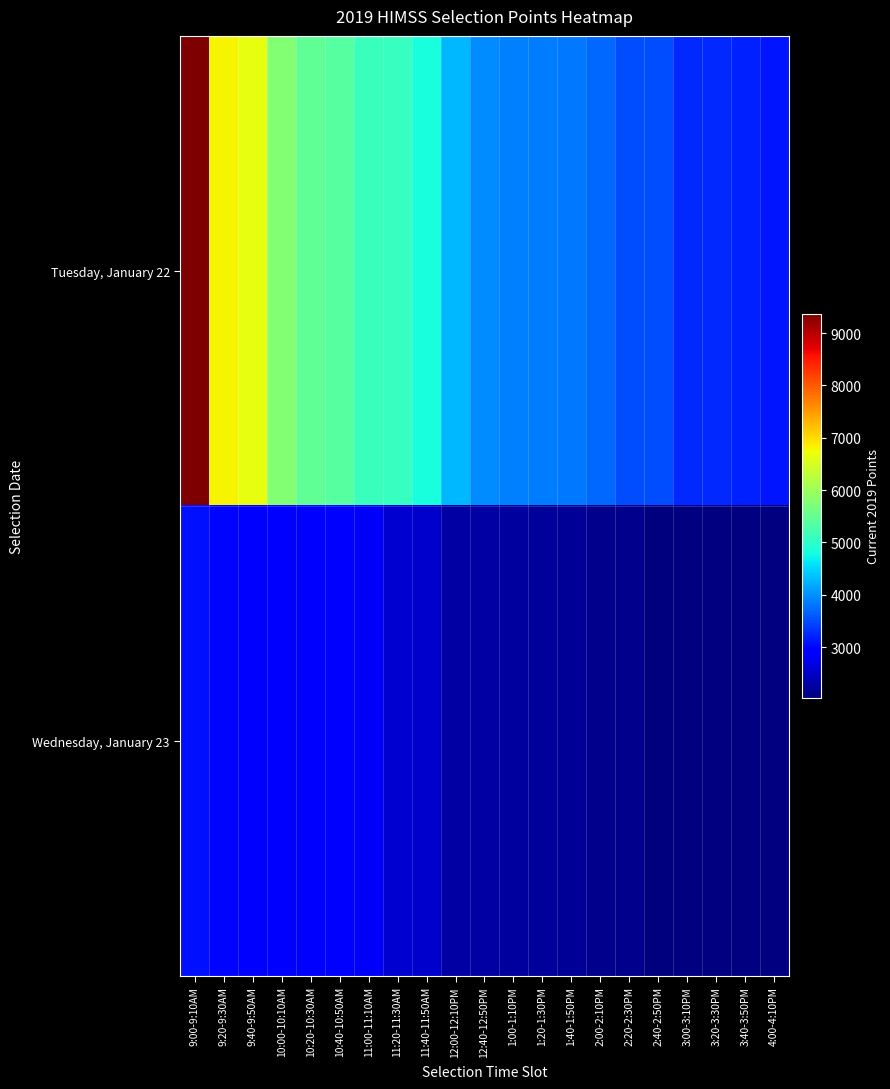

At which label is Tuesday, January 22 closest to 6238?

9:40-9:50AM